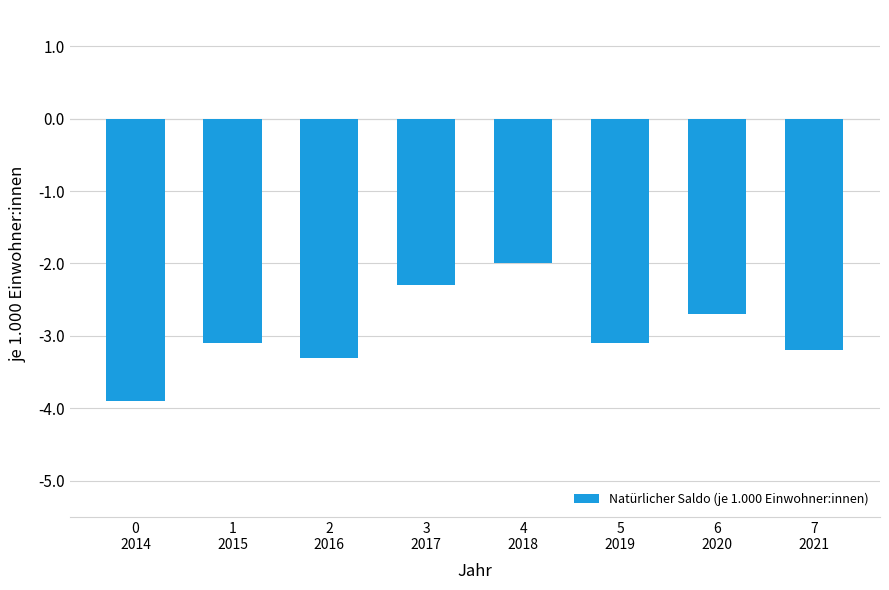

Which has a higher value, 5
2019 or 2
2016?

5
2019